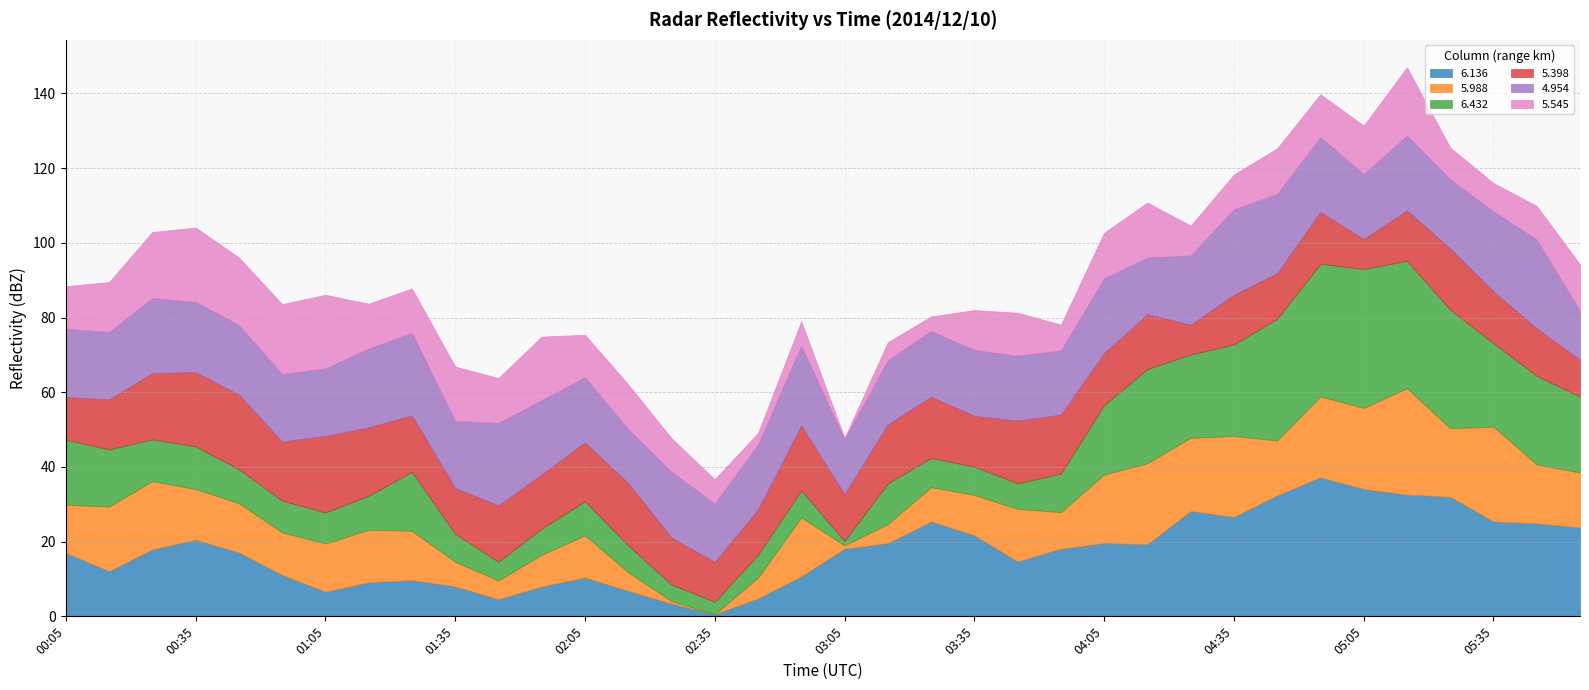

The 5.988 series shows 15.8 at 02:55. True or false?

True